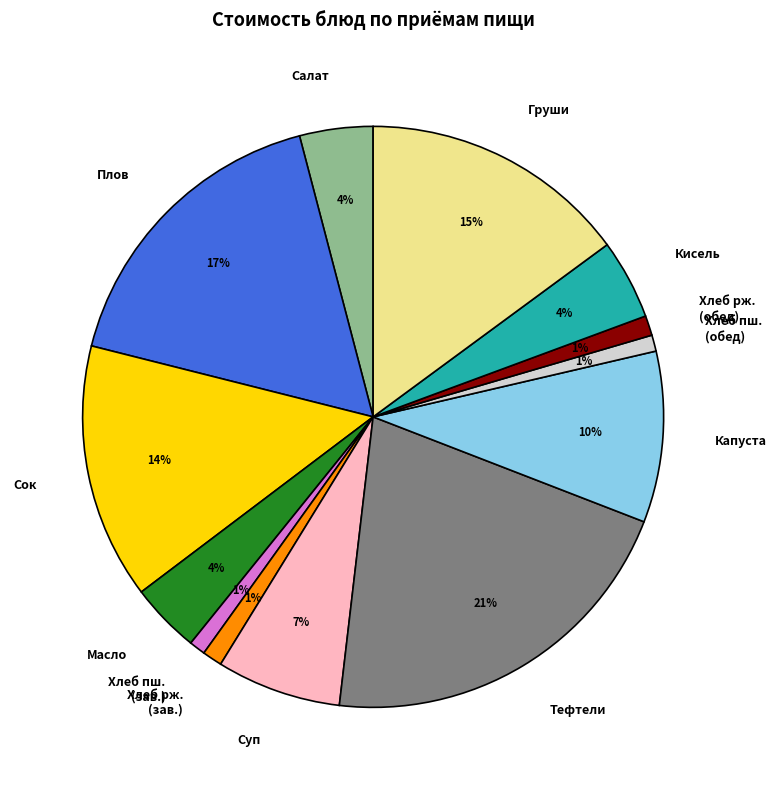

To the nearest percent, what is the difference between the largest and smallest slice percentages?

20%